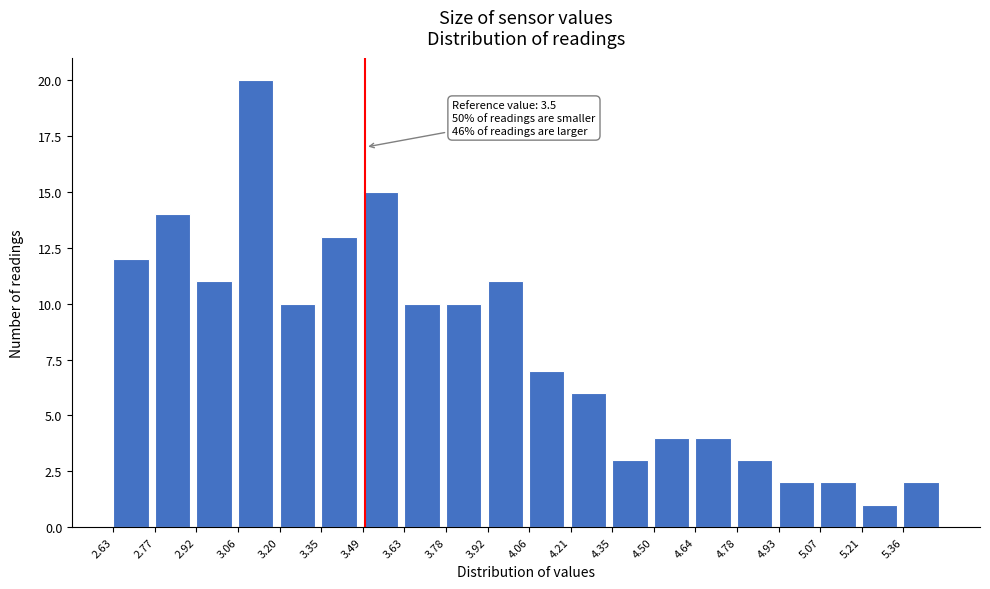

Over which range of the x-axis is the bar tallest?

3.06 to 3.20